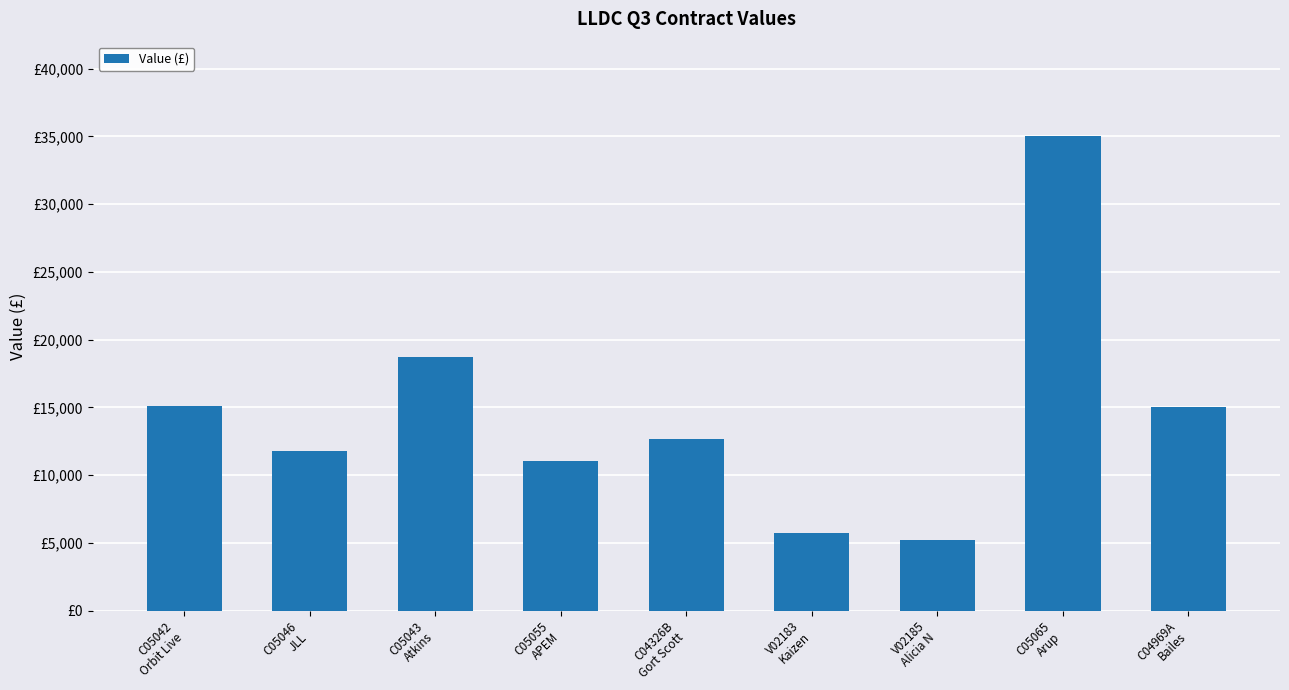

Reading left to right, what are all the values shown in this chart?

C05042
Orbit Live=15113.0	C05046
JLL=11750.0	C05043
Atkins=18742.8	C05055
APEM=11045.0	C04326B
Gort Scott=12681.0	V02183
Kaizen=5710.0	V02185
Alicia N=5185.0	C05065
Arup=35000.0	C04969A
Bailes=15000.0